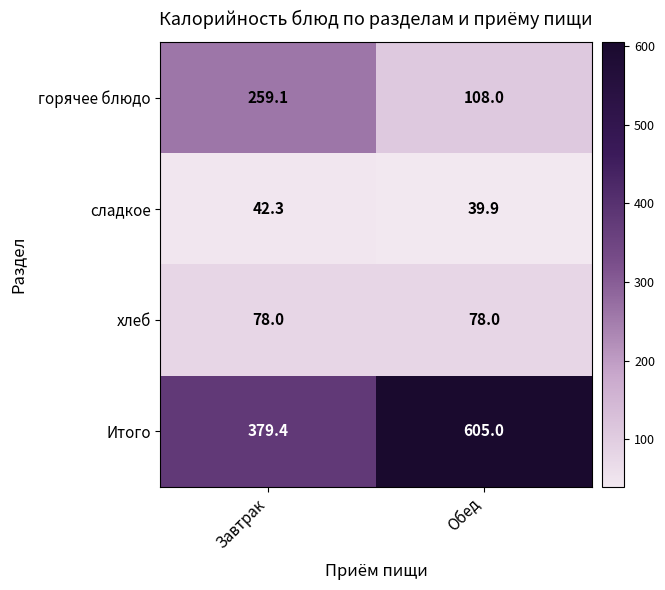

Reading left to right, extract all data points from this chart.

горячее блюдо: Завтрак=259.1	Обед=108.0
сладкое: Завтрак=42.3	Обед=39.9
хлеб: Завтрак=78.0	Обед=78.0
Итого: Завтрак=379.4	Обед=605.0